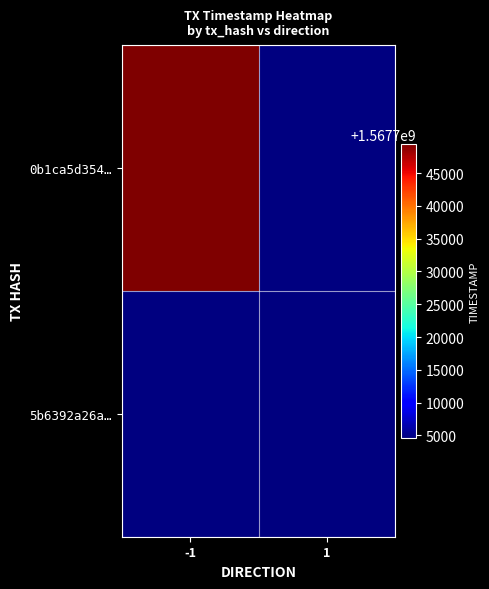

Reading left to right, list all the values displayed in this chart.

0b1ca5d354…: -1=1567749455	1=0
5b6392a26a…: -1=0	1=1567704604